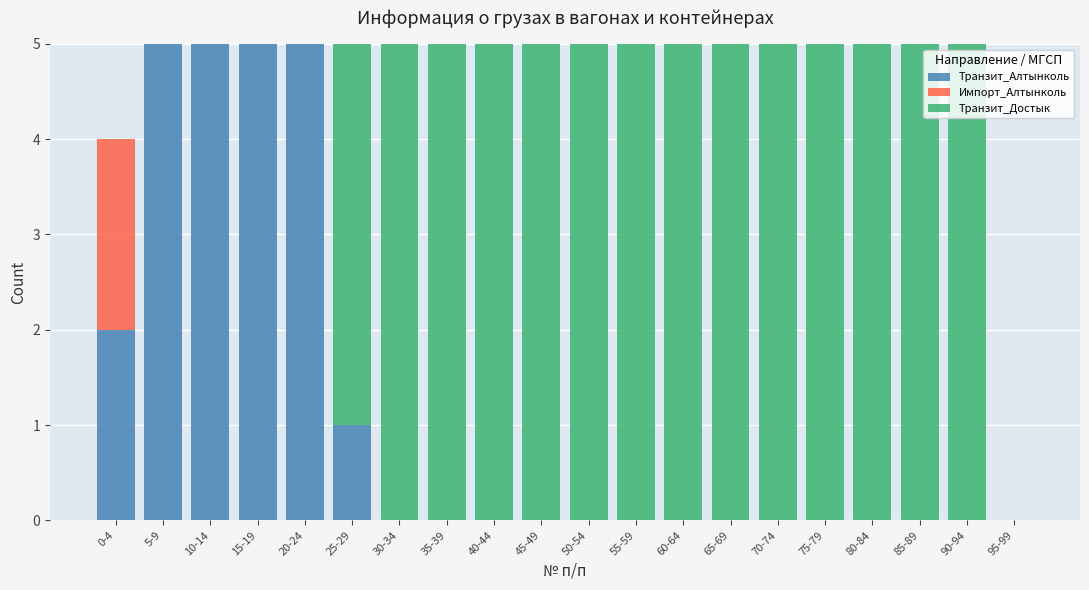

What is the total value across all series at 35-39?

5